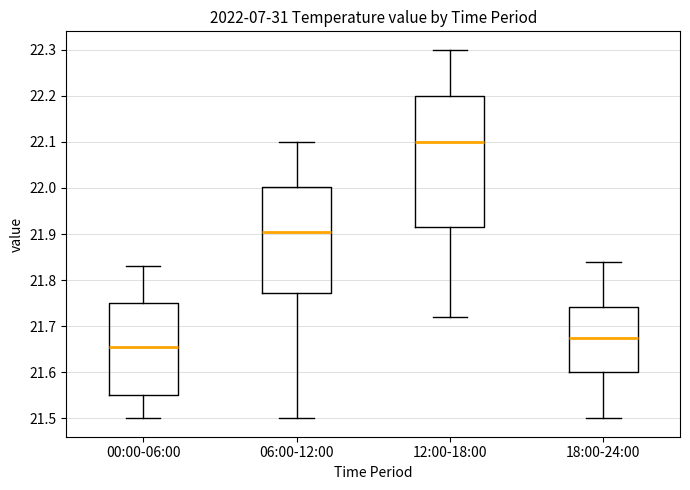

Where does the median line of the box for 06:00-12:00 sit on the y-axis? The values are not printed on the chart, so give them approximately, as read against the axis.

21.91